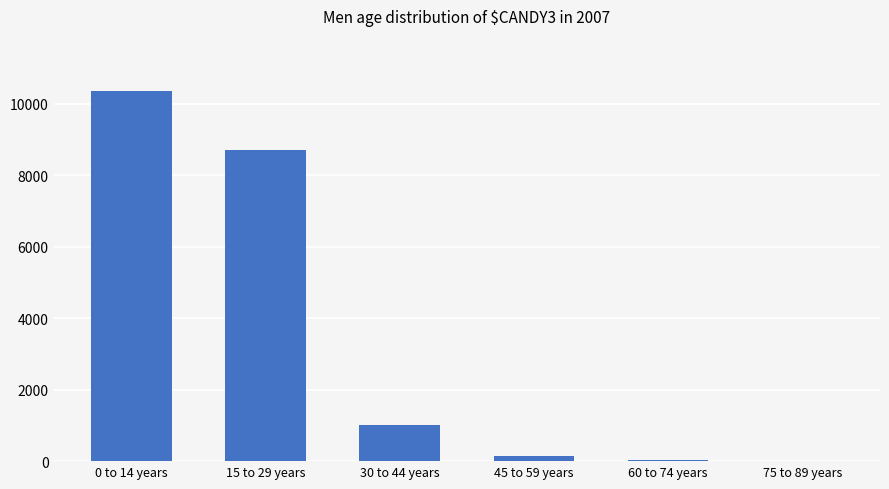

Does the chart contain stacked bars?

No